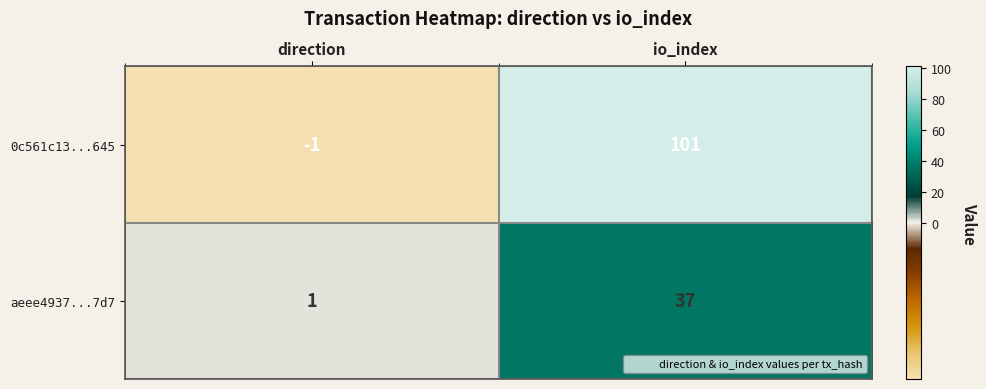

What is the minimum value shown in the chart?

-1